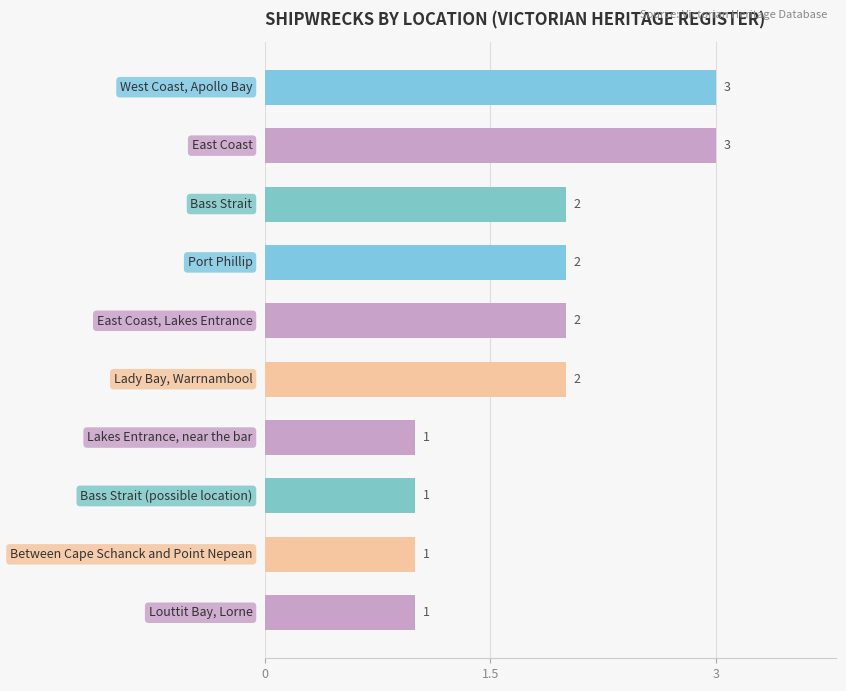

Reading top to bottom, list all the values displayed in this chart.

3	3	2	2	2	2	1	1	1	1